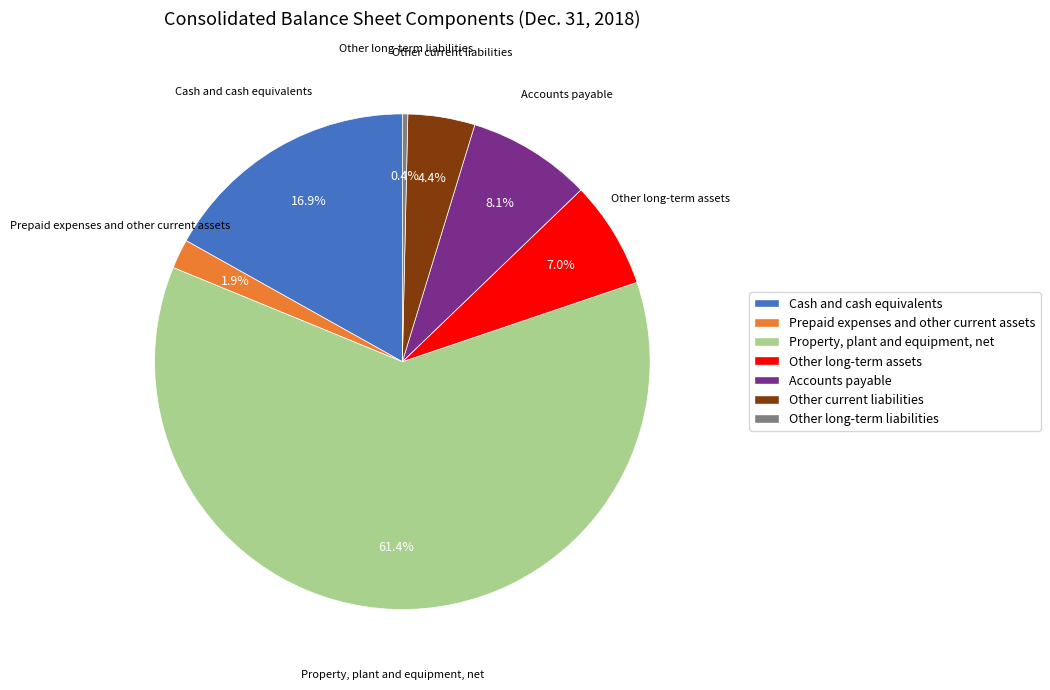

Rank the categories by value from lowest to highest.

Other long-term liabilities, Prepaid expenses and other current assets, Other current liabilities, Other long-term assets, Accounts payable, Cash and cash equivalents, Property, plant and equipment, net